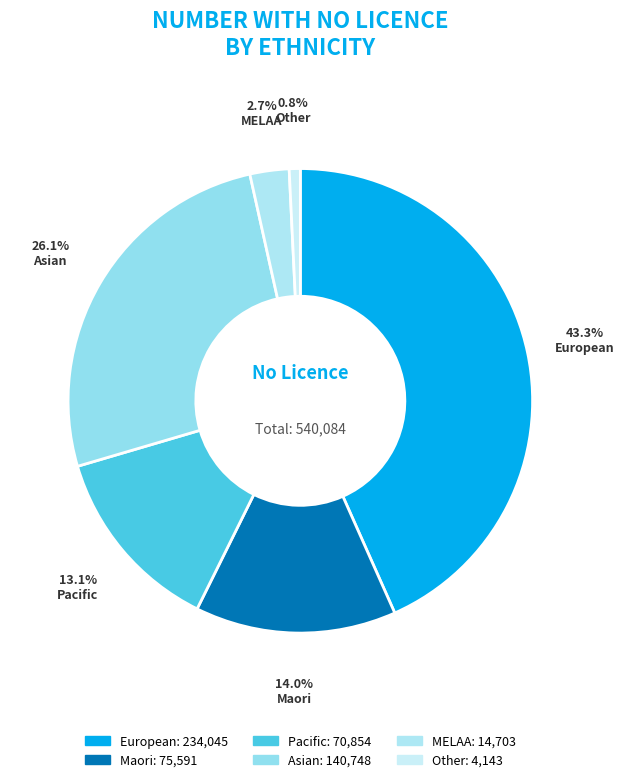

To the nearest percent, what percentage of the pie is MELAA?

3%